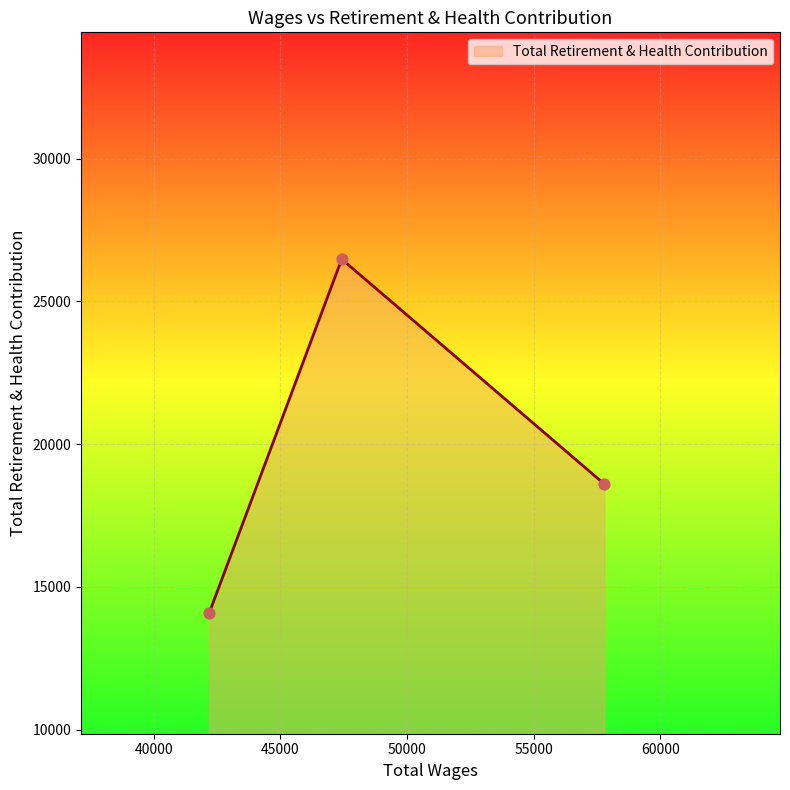

What is the ratio of the value at 42184.0 to the value at 47419.0?

0.5